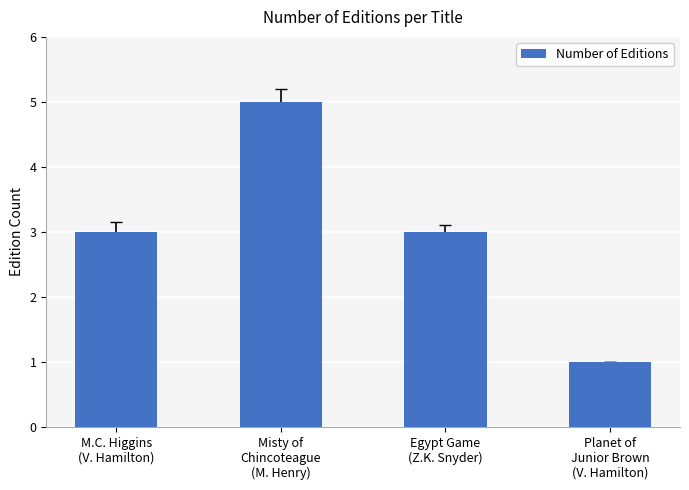

What is the difference between the maximum and minimum values?

4